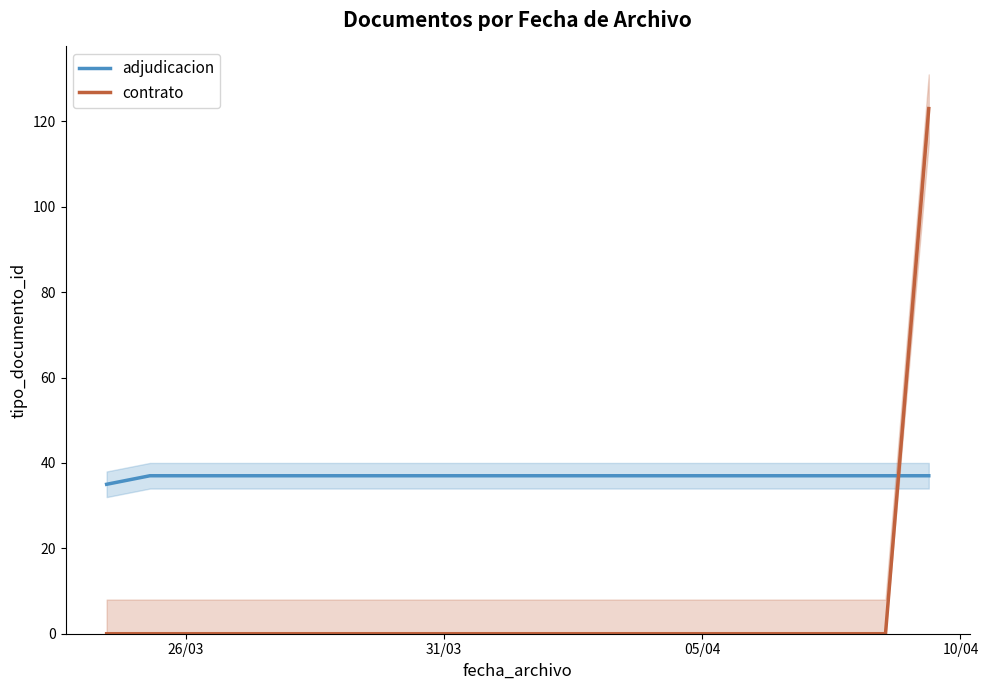

Is this an area chart (filled region under the line)?

No